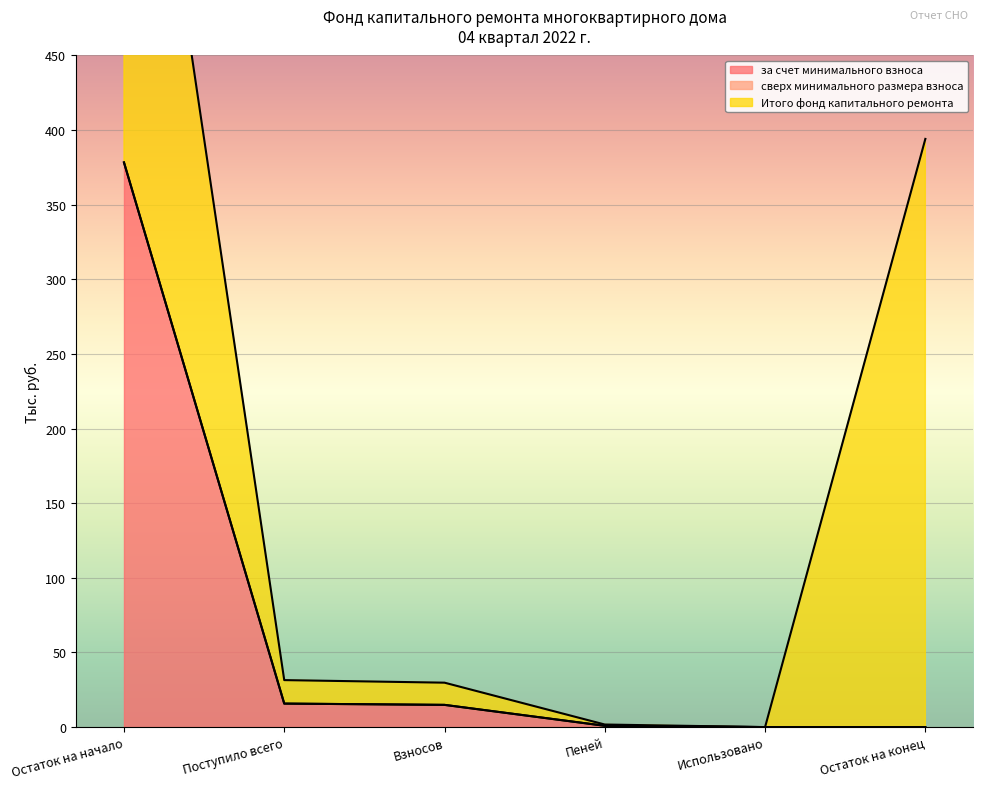

How many data points does each series have?

6